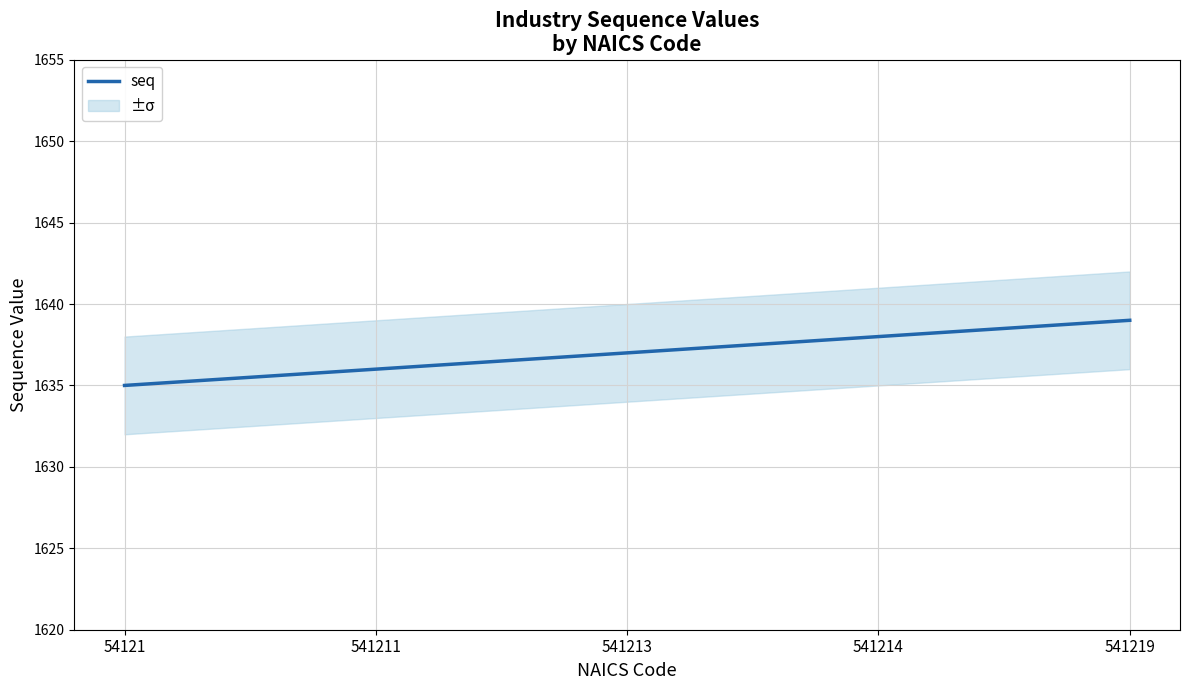

What is the change in value from 54121 to 541211?

+1